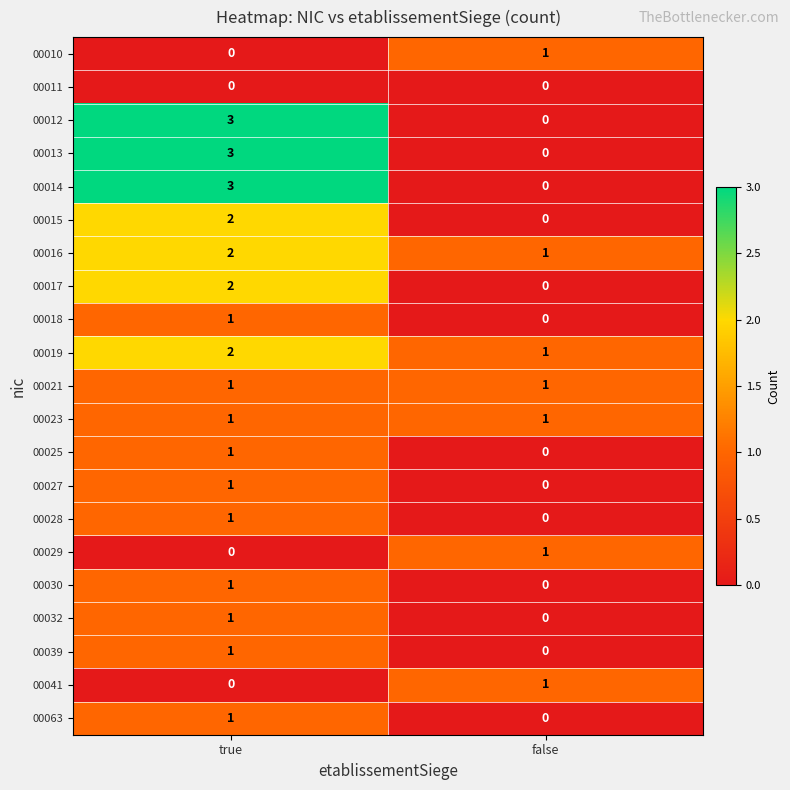

Is the value of 00012 at false greater than the value of 00016 at true?

No